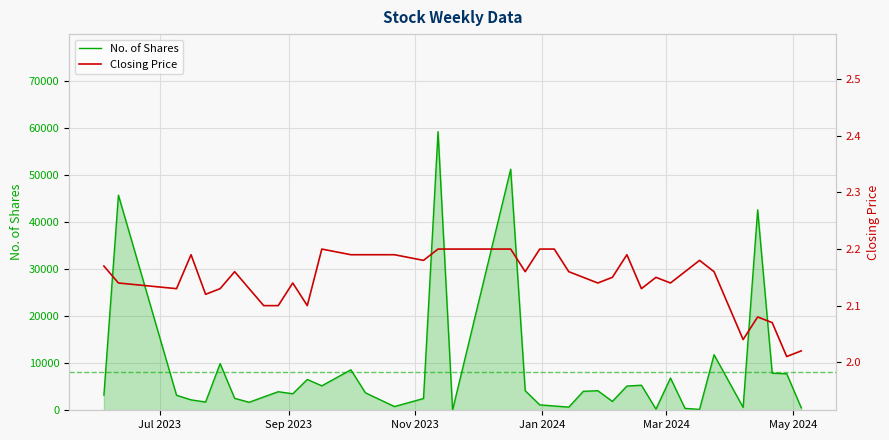

Which series has the largest total across all categories?

No. of Shares